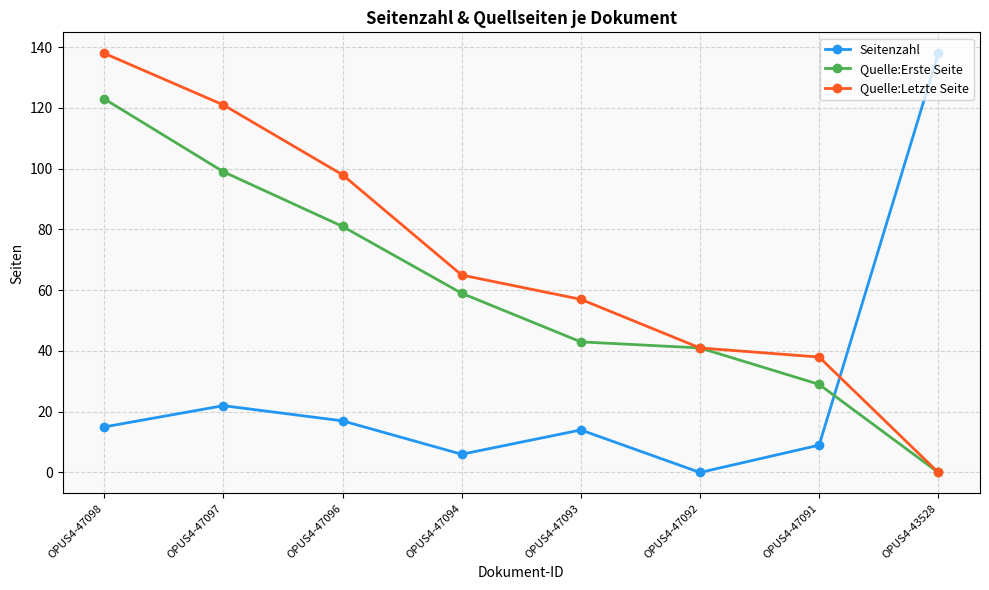

Between OPUS4-47093 and OPUS4-43528, which series saw the biggest shift?

Seitenzahl